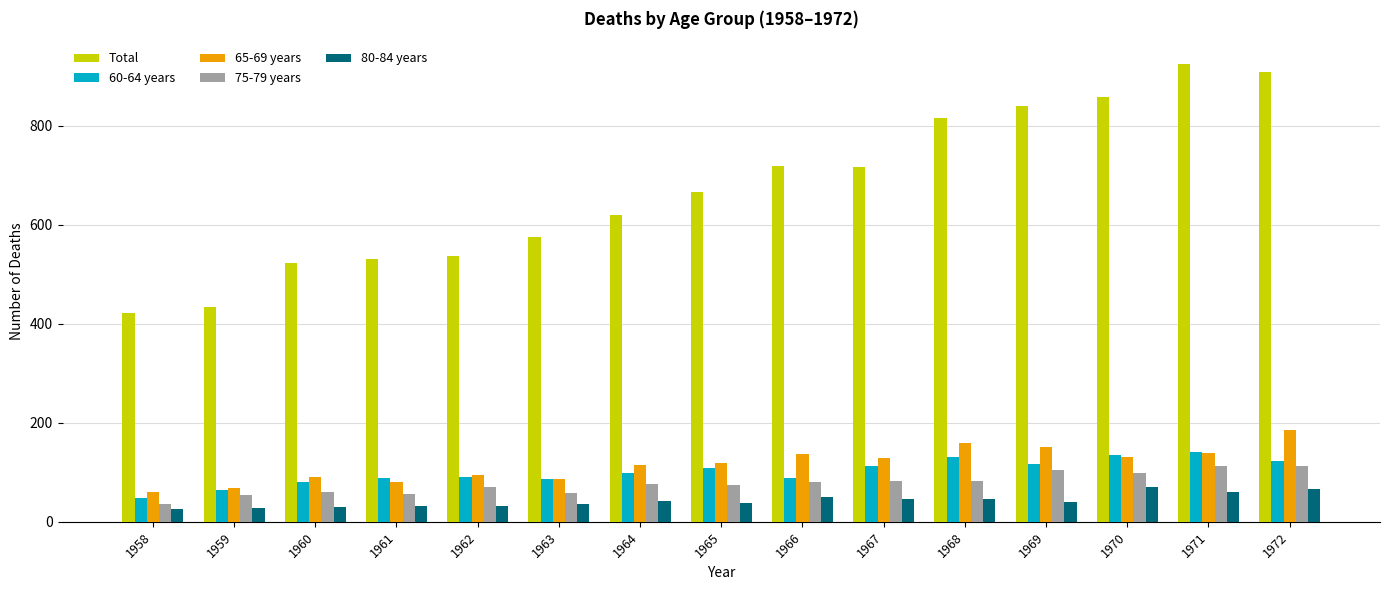

How many bars are there in each group?

5